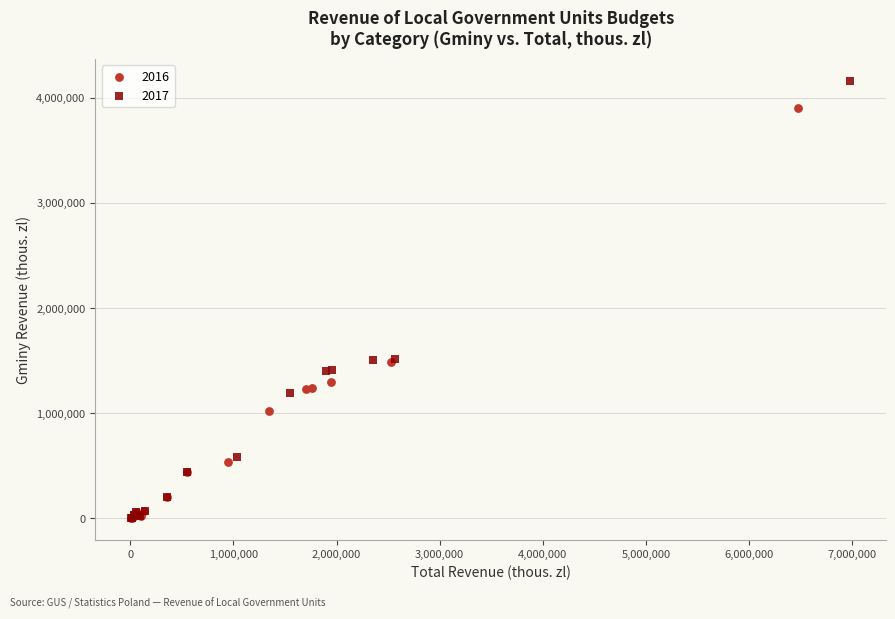

What are all the series names shown in the legend?

2016, 2017